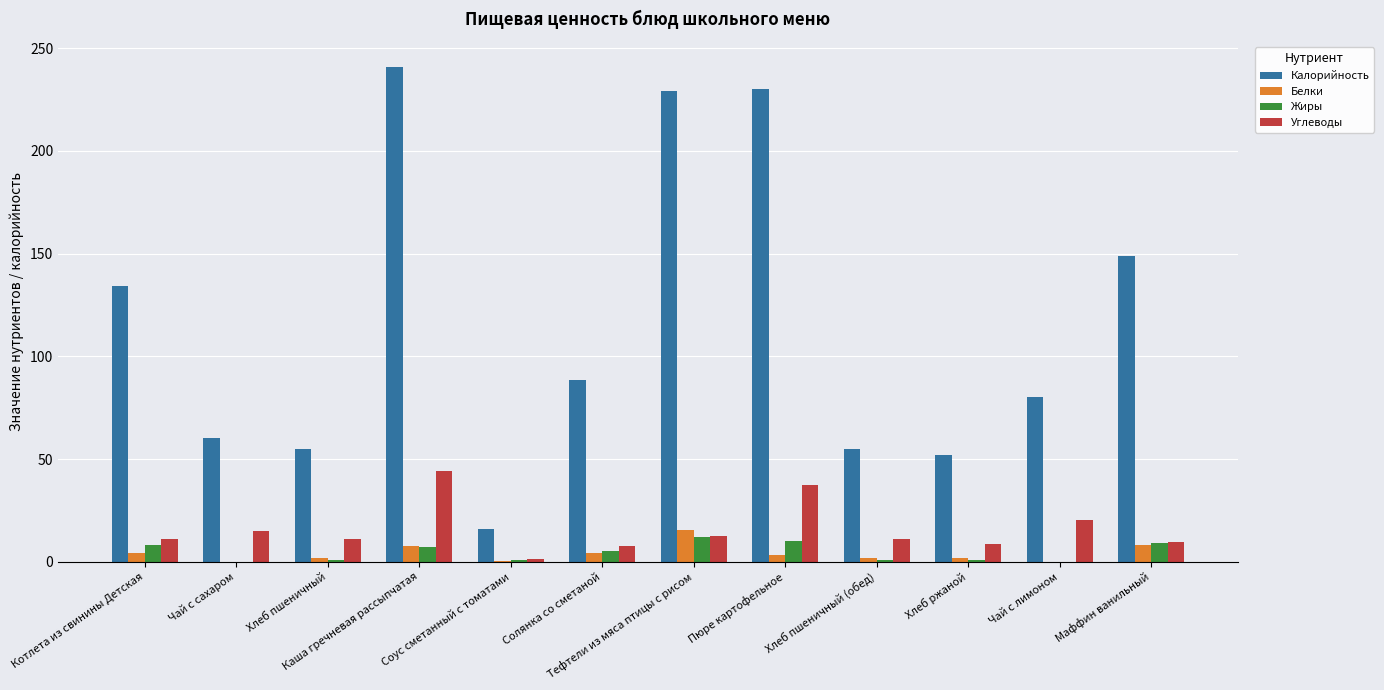

What is the sum of all Калорийность values?

1389.8